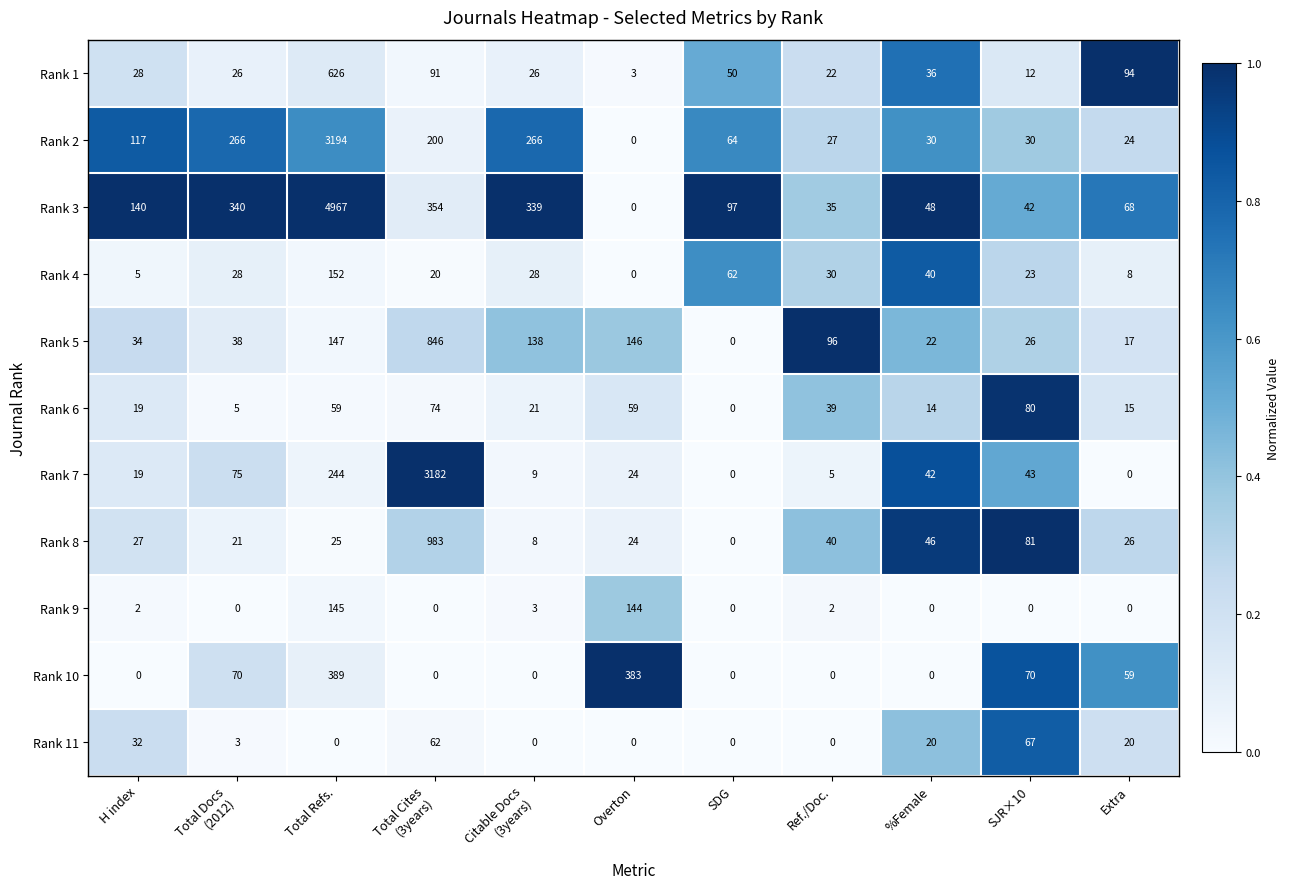

Which series changed the most between Ref./Doc. and Extra?

Rank 5